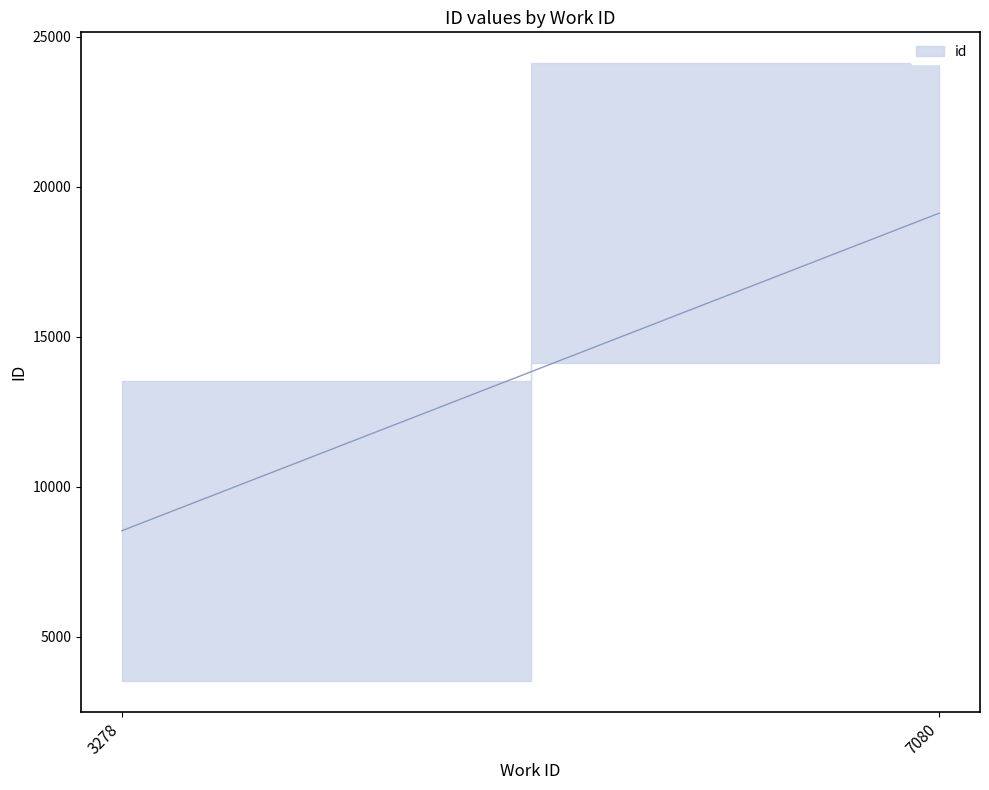

Count the values in the range 8539 to 19124.

2